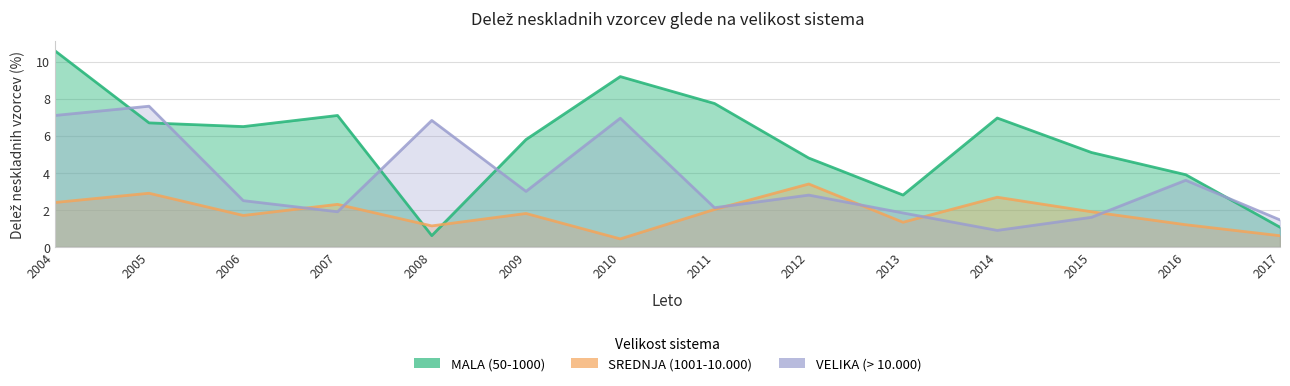

What is the smallest value displayed?

0.4